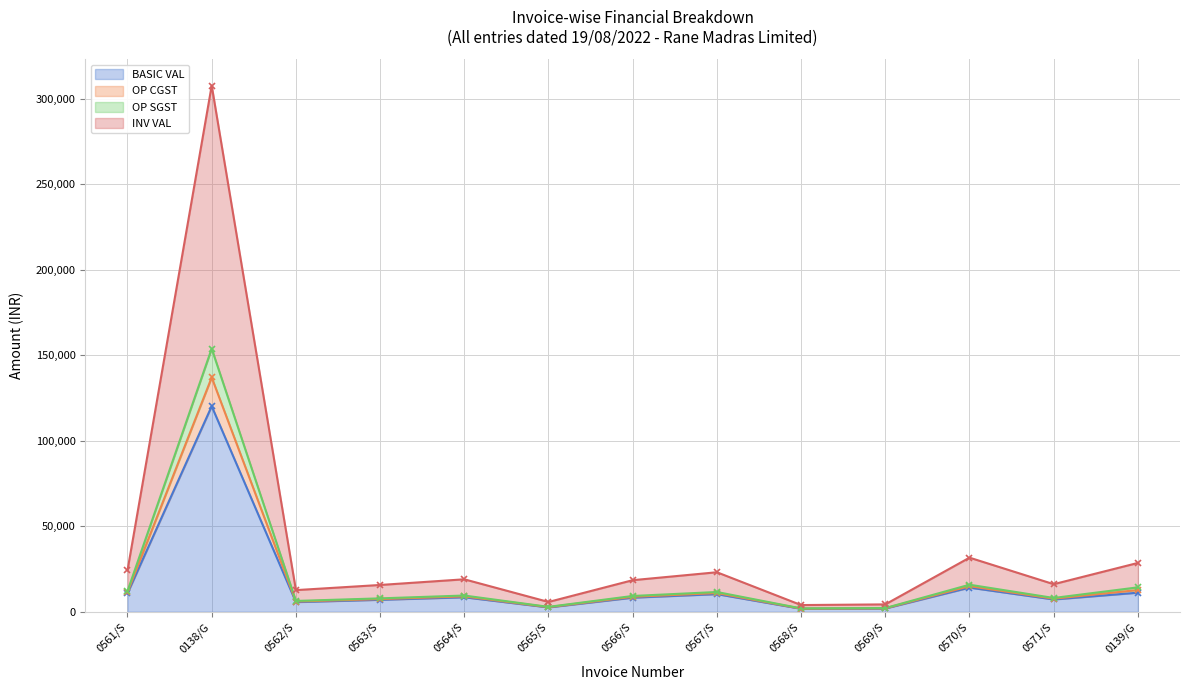

At which label does BASIC VAL reach its peak?

0138/G